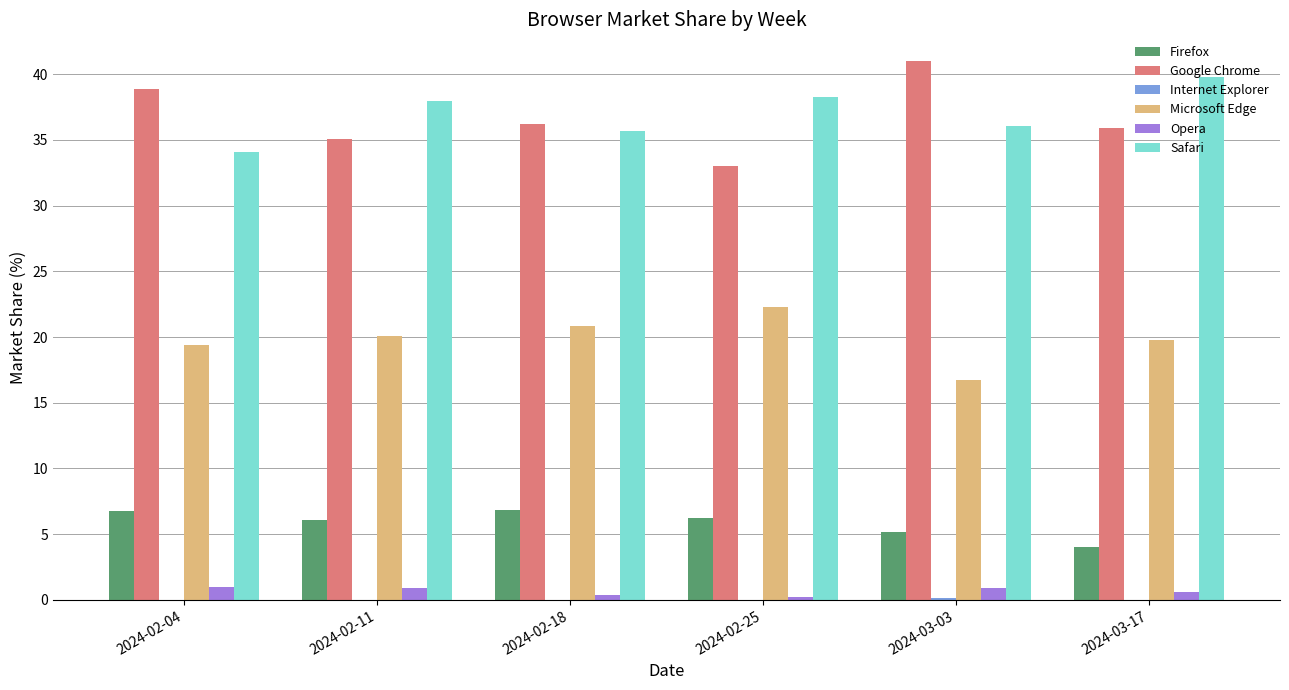

What is the average value of the Firefox series?

5.8